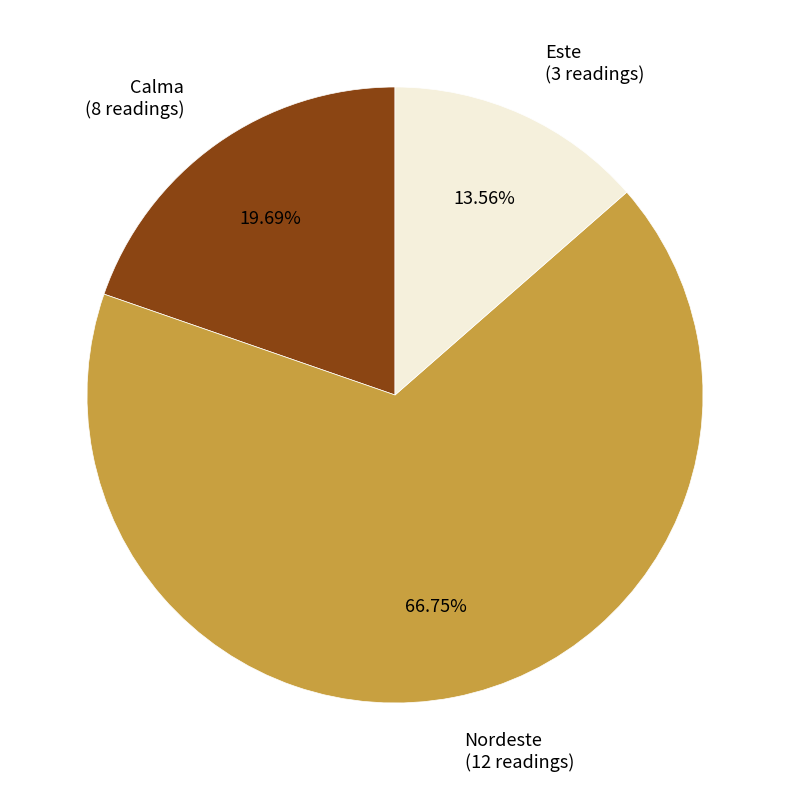

Which slice is the largest?

Nordeste (12 readings)